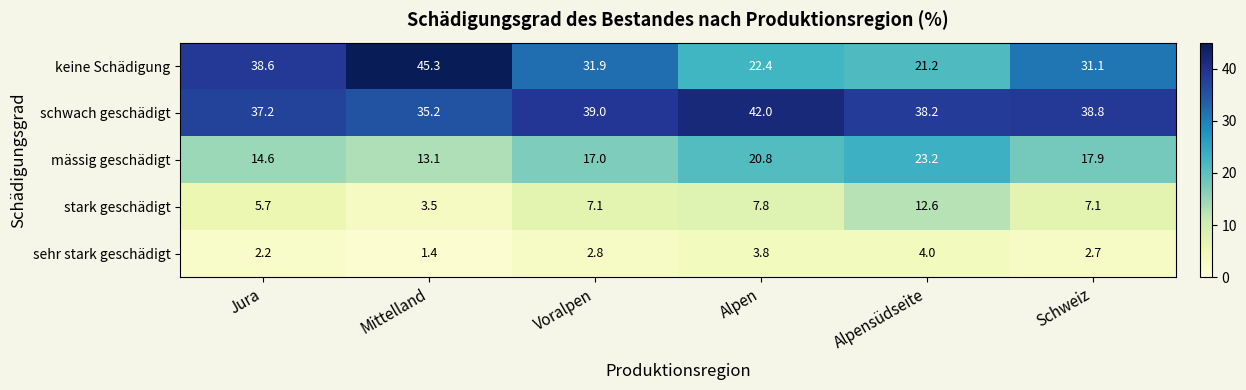

List the series in order of their peak value, highest first.

keine Schädigung, schwach geschädigt, mässig geschädigt, stark geschädigt, sehr stark geschädigt